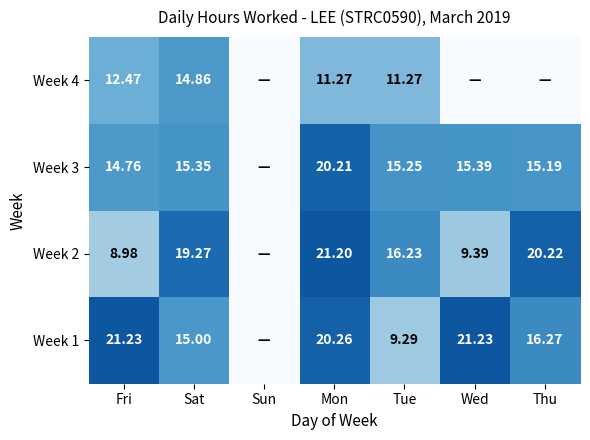

Is the value of Week 1 at Wed greater than the value of Week 2 at Thu?

Yes